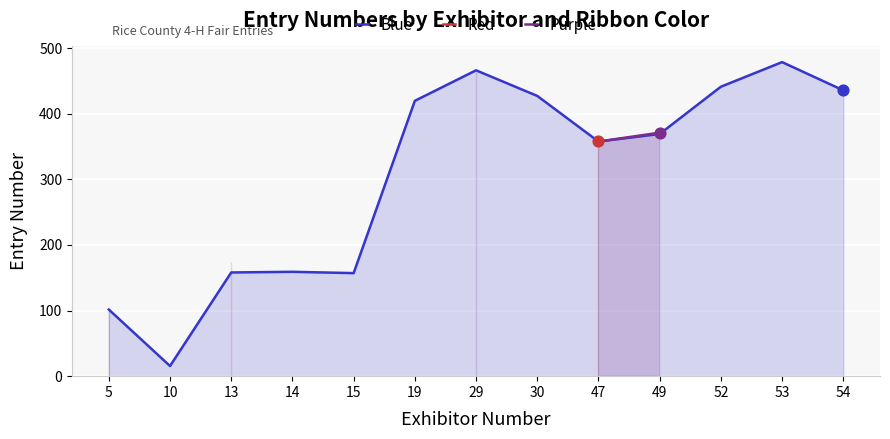

At how many categories does at least one series exceed 411?

6